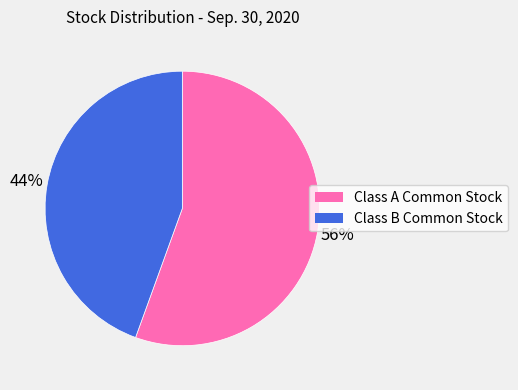

Is the sum of Class B Common Stock and Class A Common Stock greater than half?

Yes